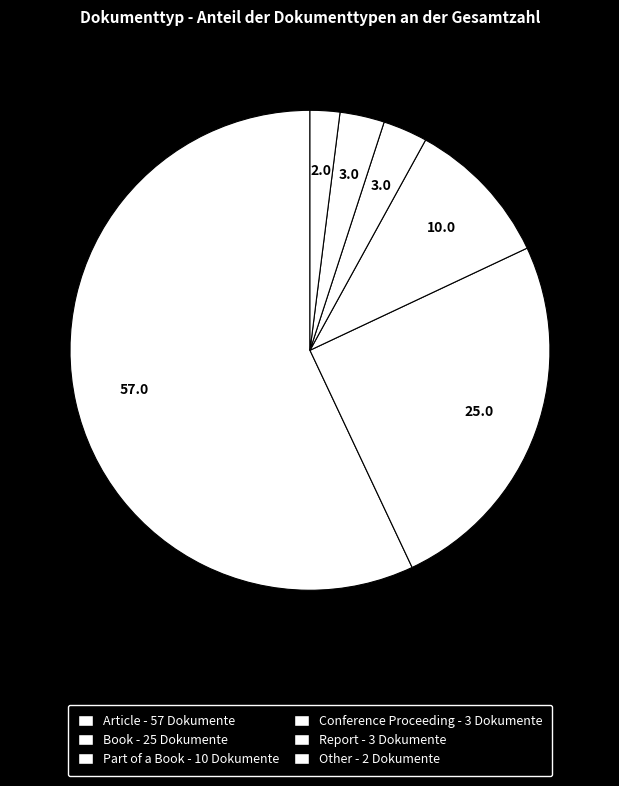

Which category has the smallest portion of the pie?

Other